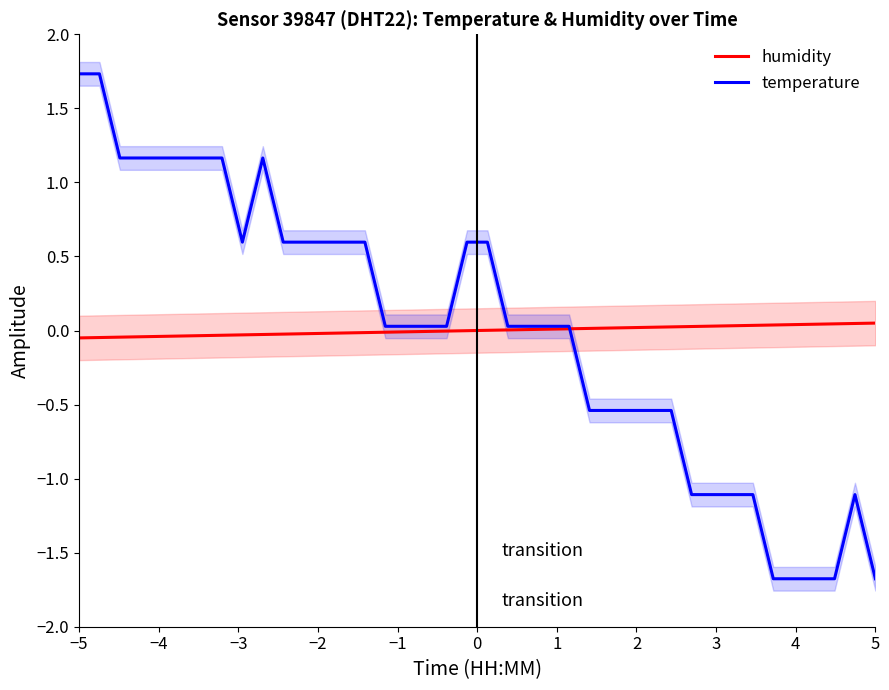

Which series has the widest spread of values?

temperature